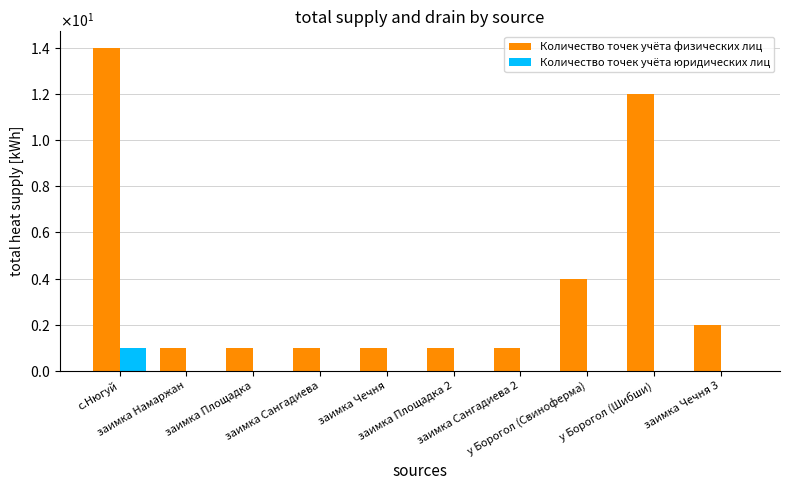

The Количество точек учёта юридических лиц series shows 0 at заимка Сангадиева. True or false?

True